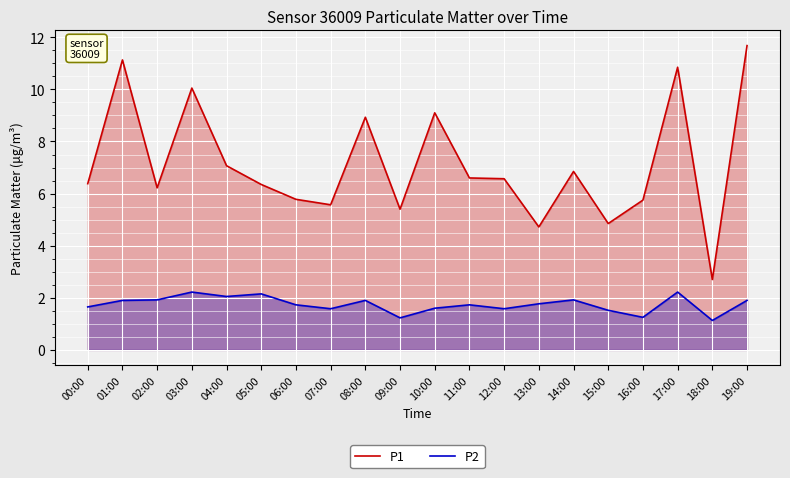

How many lines are shown in the chart?

2